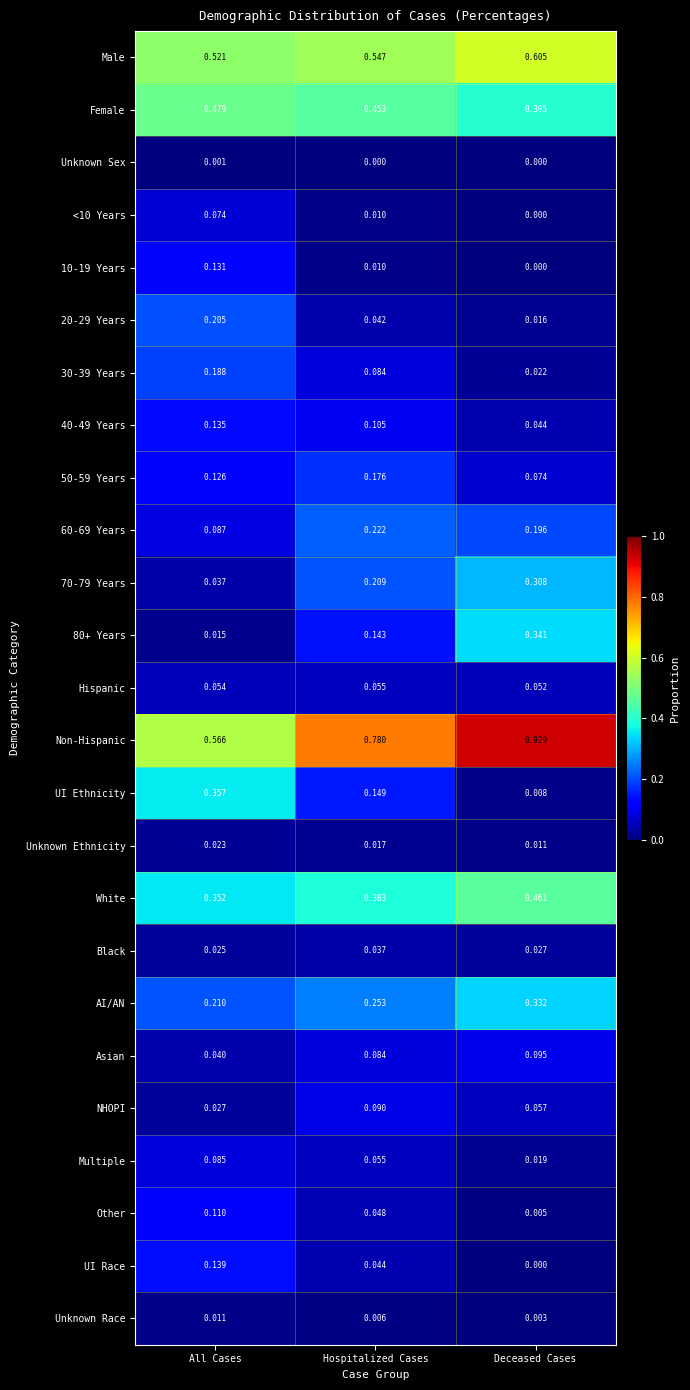

Which series has the widest spread of values?

Non-Hispanic